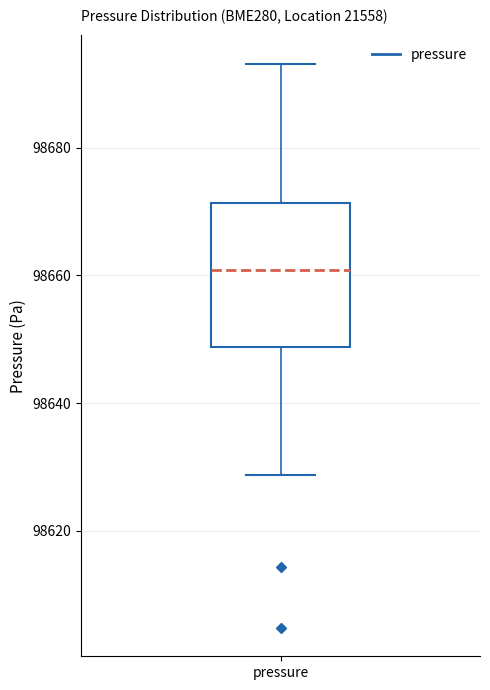

Transcribe this box plot: give where the median line is, the range the box spans, and where the two whiskers end, as read against the y-axis. The values are not printed on the chart, so give them approximately, as read against the axis.

median 98660, box 98648 to 98672, whiskers 98628 to 98694